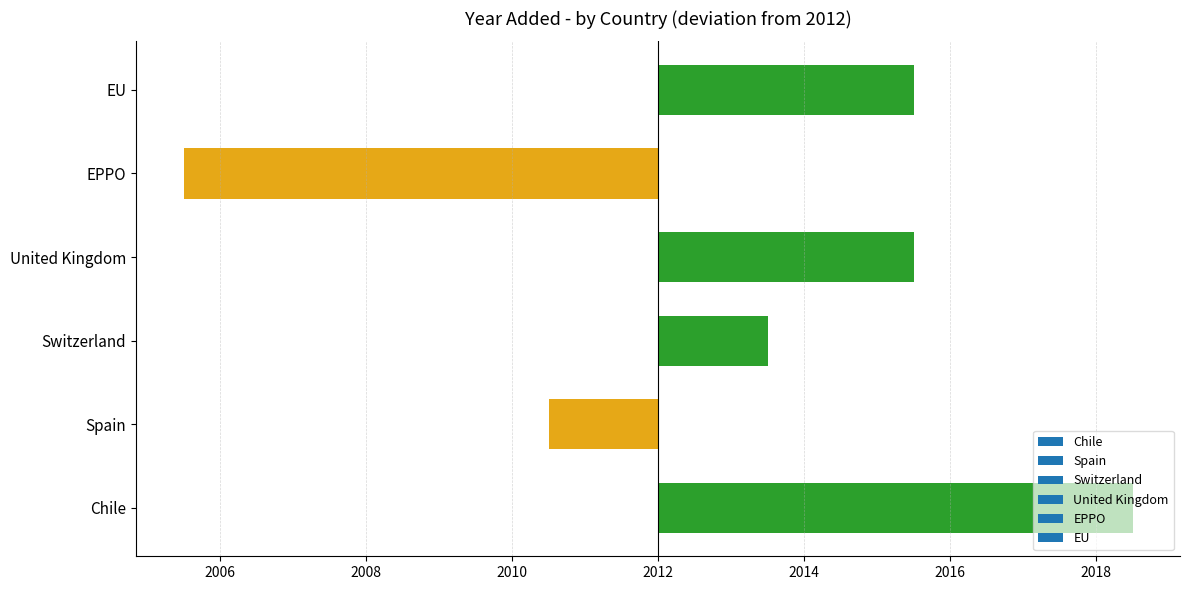

What is the maximum value shown in the chart?

6.5